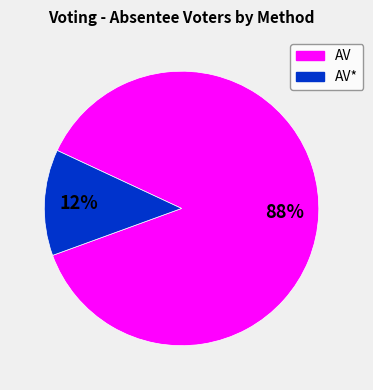

The AV slice represents 98% of the pie. True or false?

False